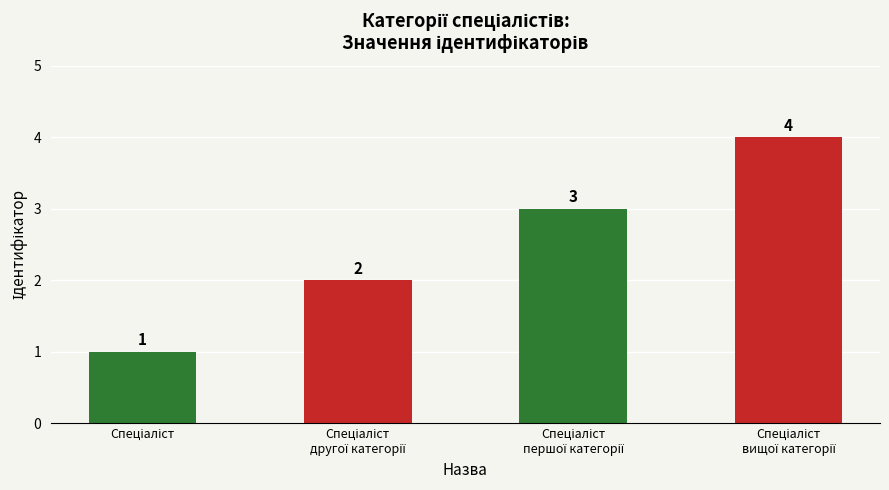

What is the sum of all values?

10